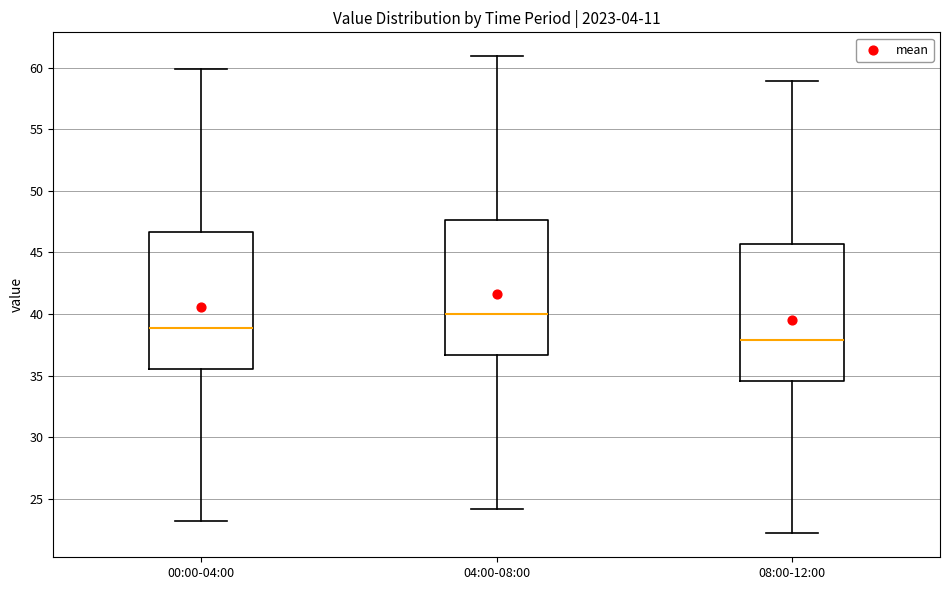

Reading left to right, transcribe this box plot: for each box, give where its median line is, the range the box spans, and where its two whiskers end, as read against the y-axis. The values are not printed on the chart, so give them approximately, as read against the axis.

00:00-04:00: median 39.0, box 35.5 to 46.5, whiskers 23.0 to 60.0
04:00-08:00: median 40.0, box 36.5 to 47.5, whiskers 24.0 to 61.0
08:00-12:00: median 38.0, box 34.5 to 45.5, whiskers 22.0 to 59.0